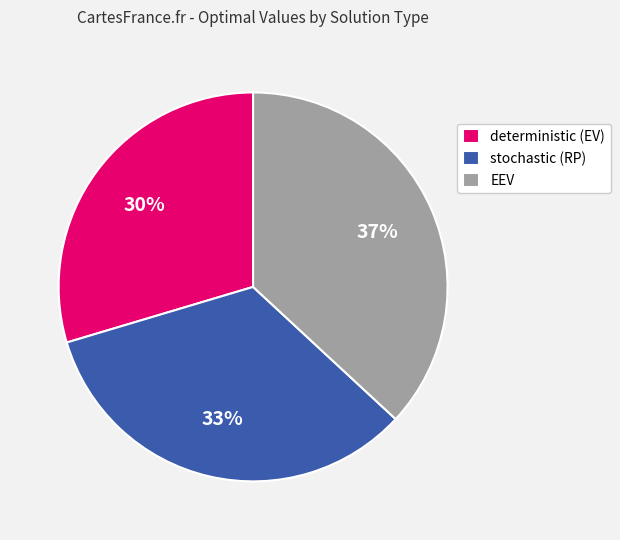

What is the smallest slice in the pie chart?

deterministic (EV)